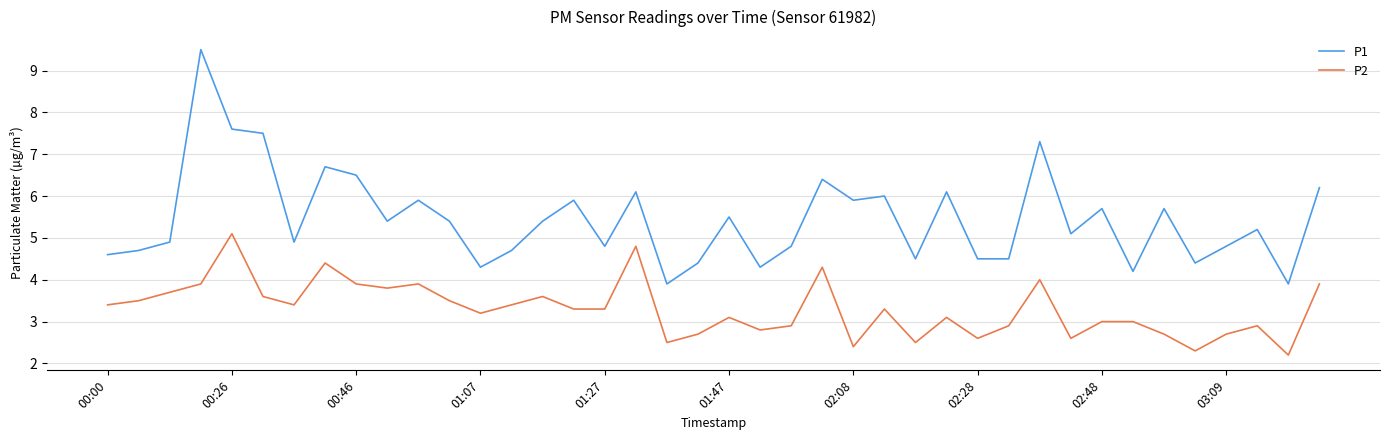

What is the difference between the maximum and minimum values in the P2 series?

2.9